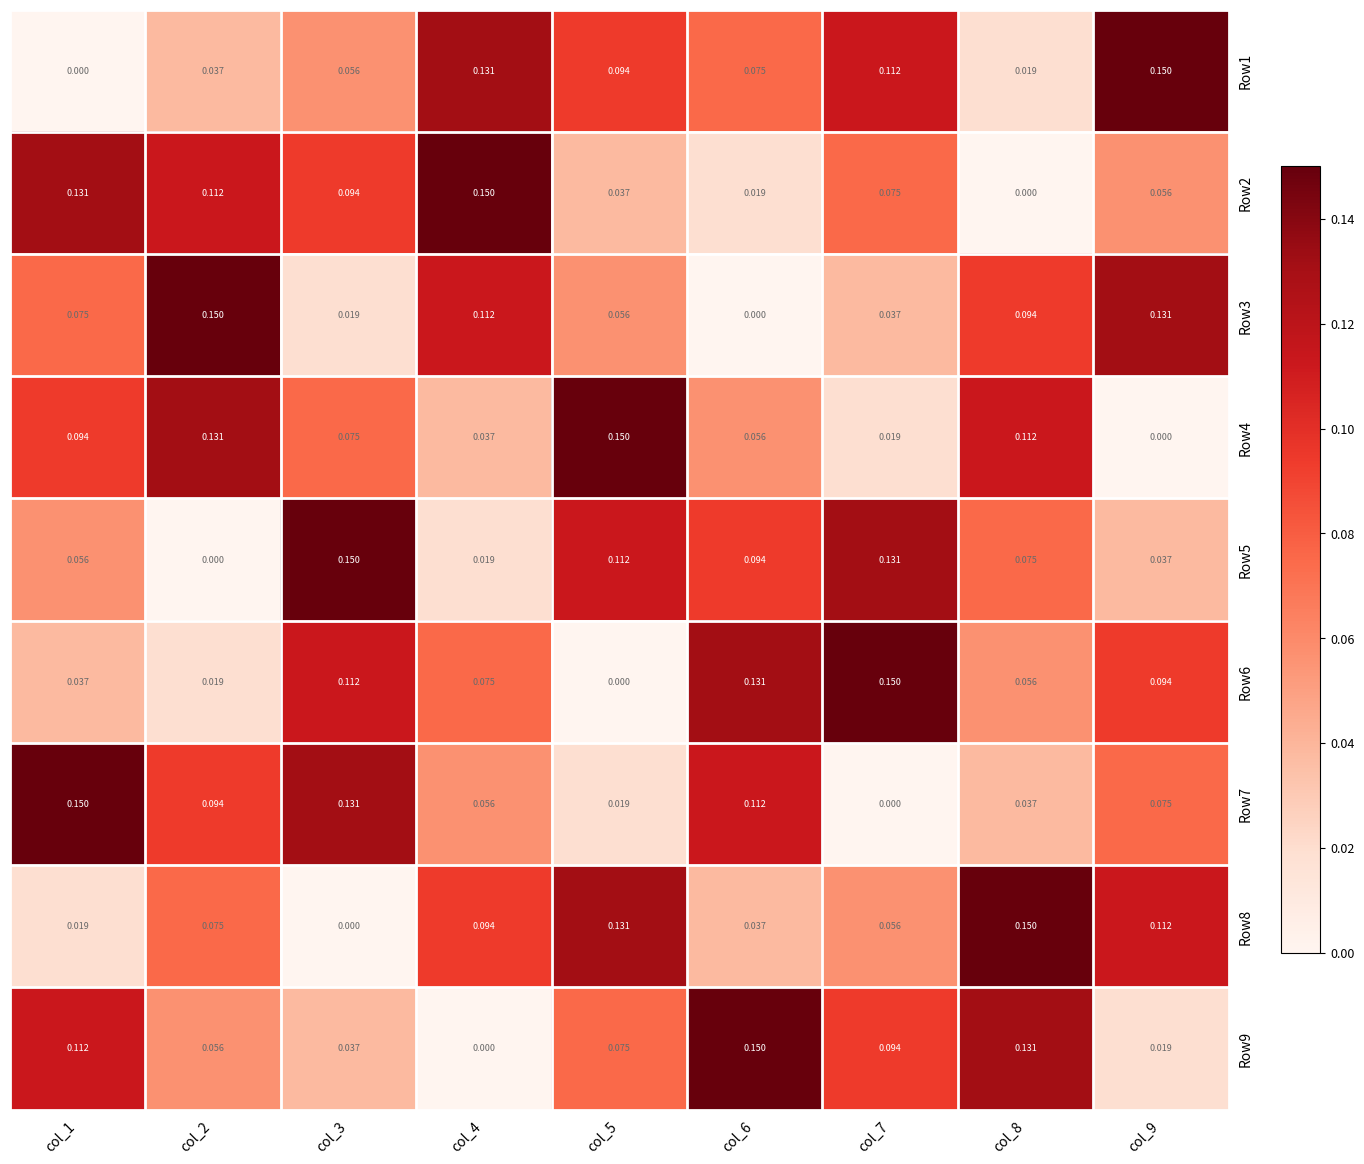

Is the value of Row4 at col_1 greater than the value of Row5 at col_7?

No